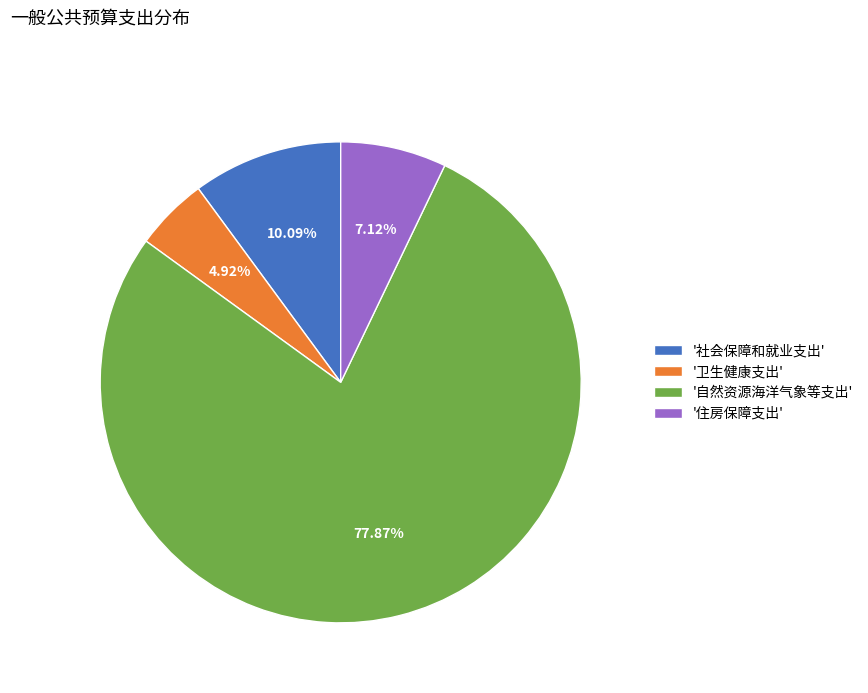

Which has a higher value, '社会保障和就业支出' or '卫生健康支出'?

'社会保障和就业支出'